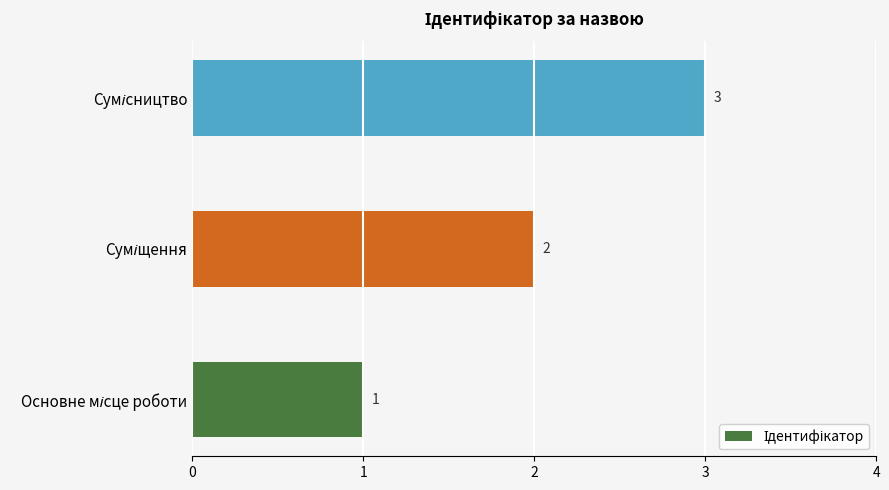

What is the sum of all values?

6